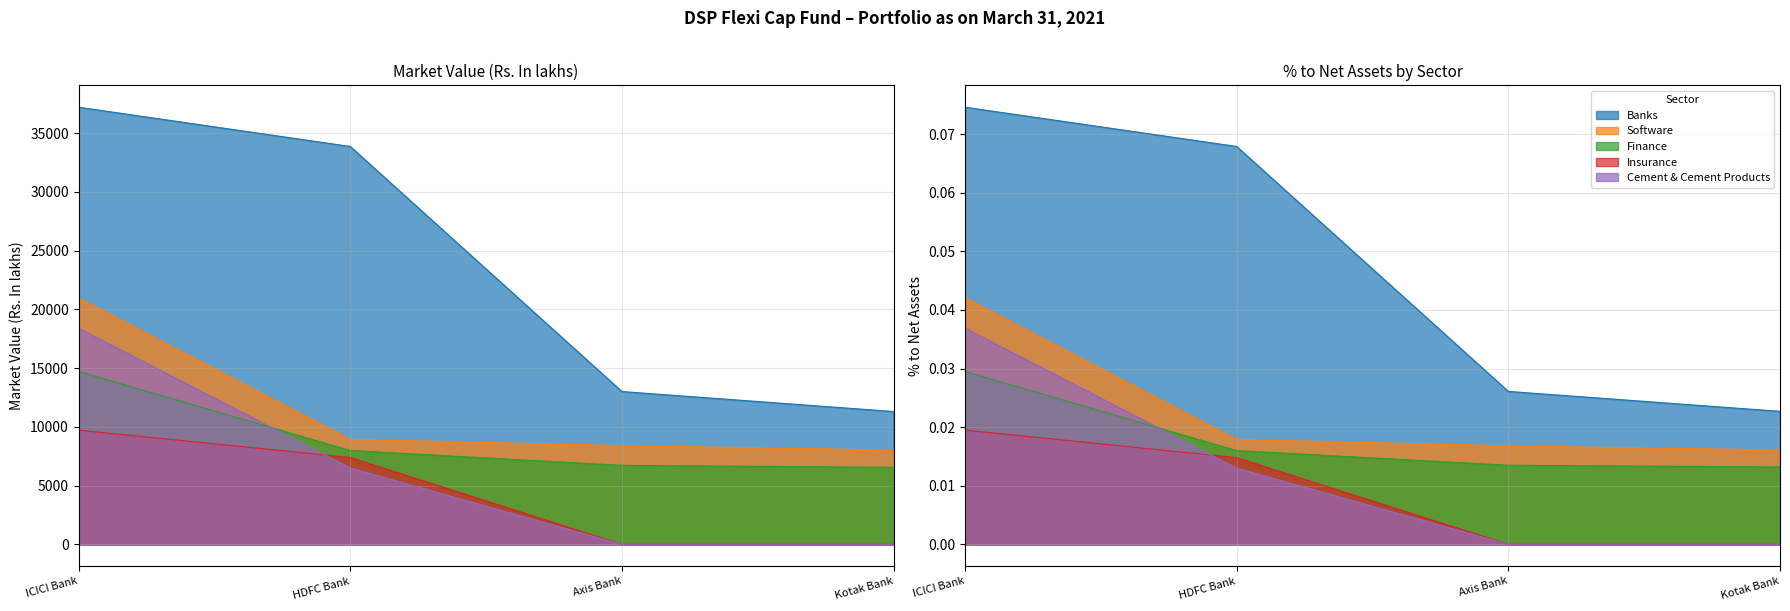

Does the chart have visible grid lines?

Yes